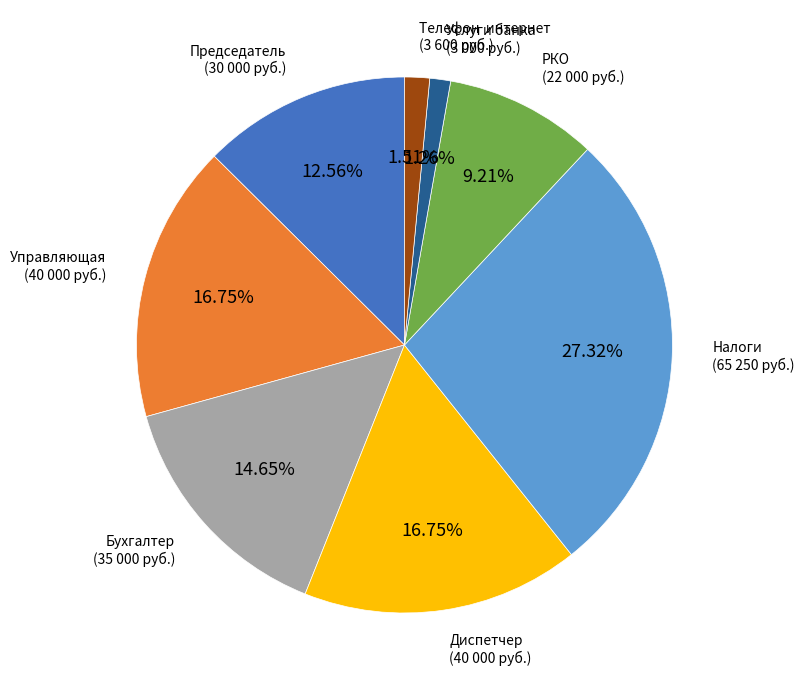

Is there any slice that represents more than half of the pie?

No